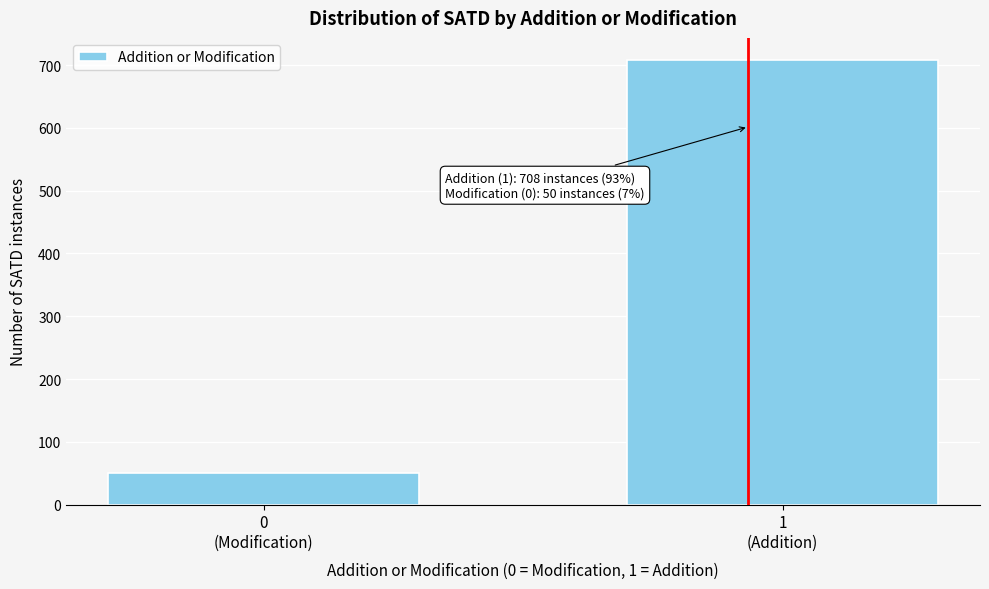

Reading left to right, extract all data points from this chart.

50	708